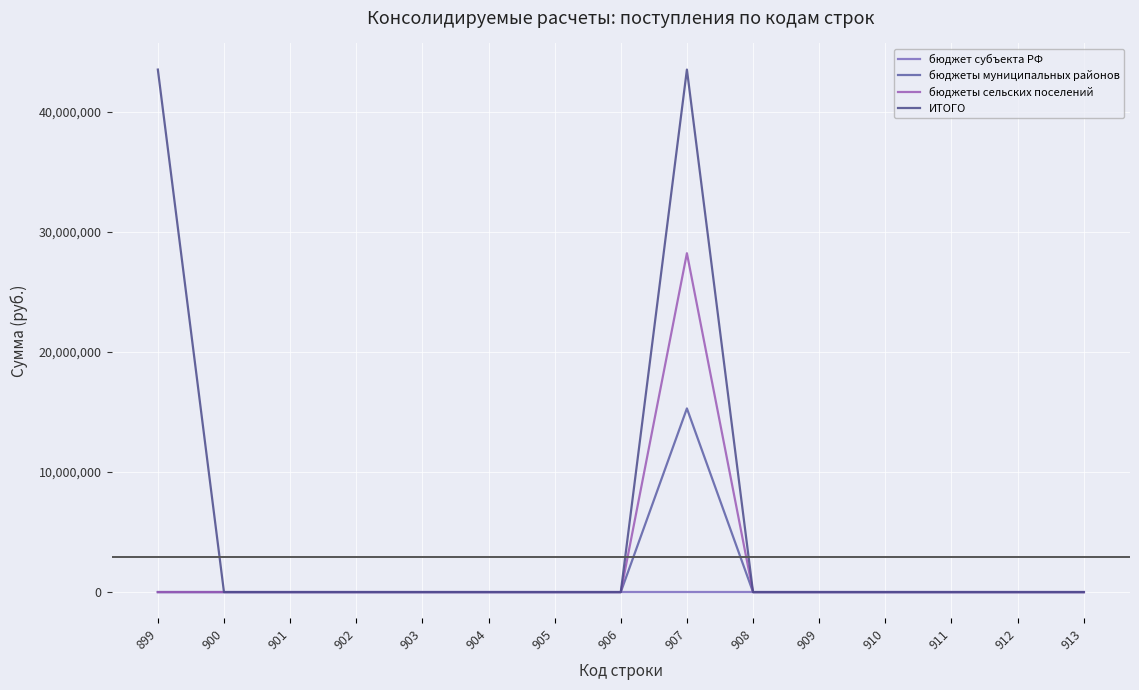

What are all the series names shown in the legend?

бюджет субъекта РФ, бюджеты муниципальных районов, бюджеты сельских поселений, ИТОГО